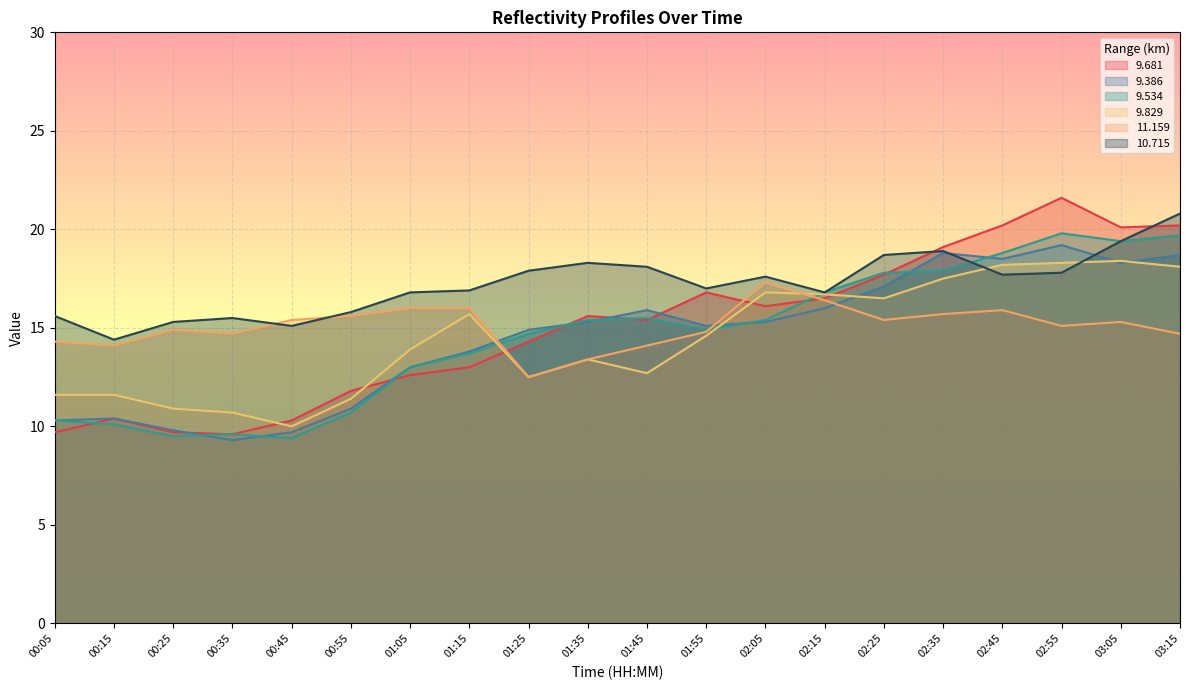

The 9.534 series shows 9.5 at 00:25. True or false?

True